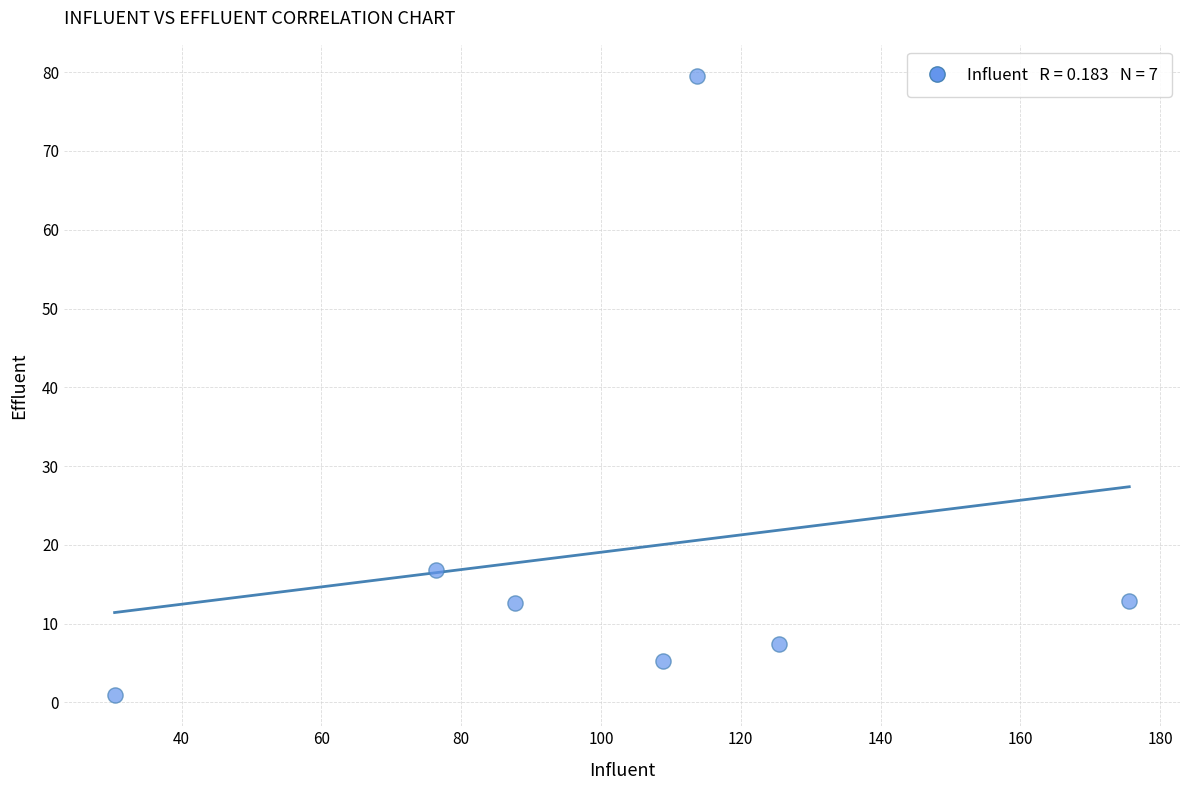

What is the range of X values (max minus min)?

145.2